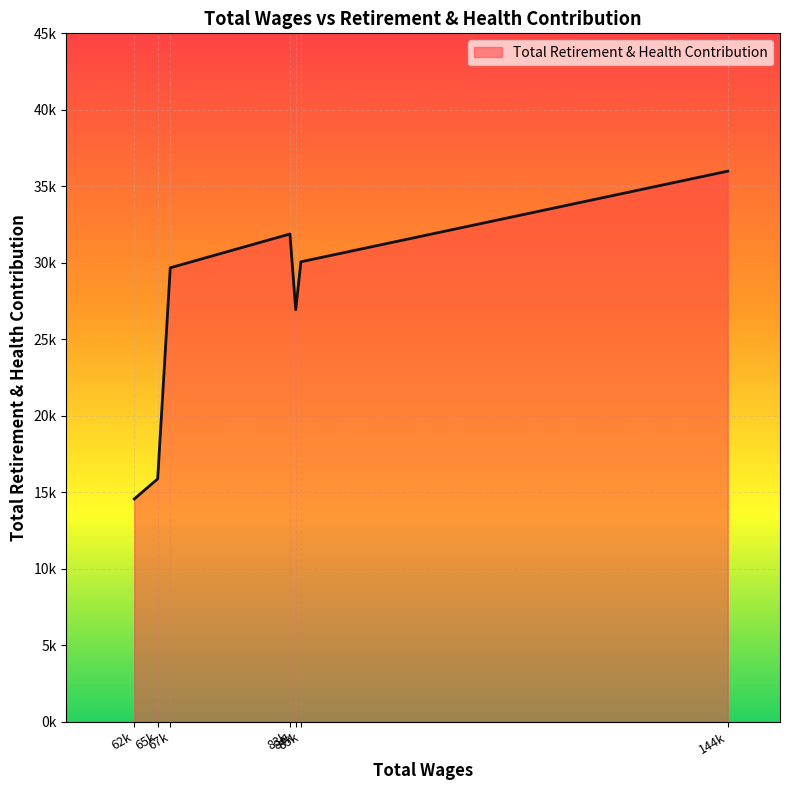

Which category has the highest value across all series?

144k